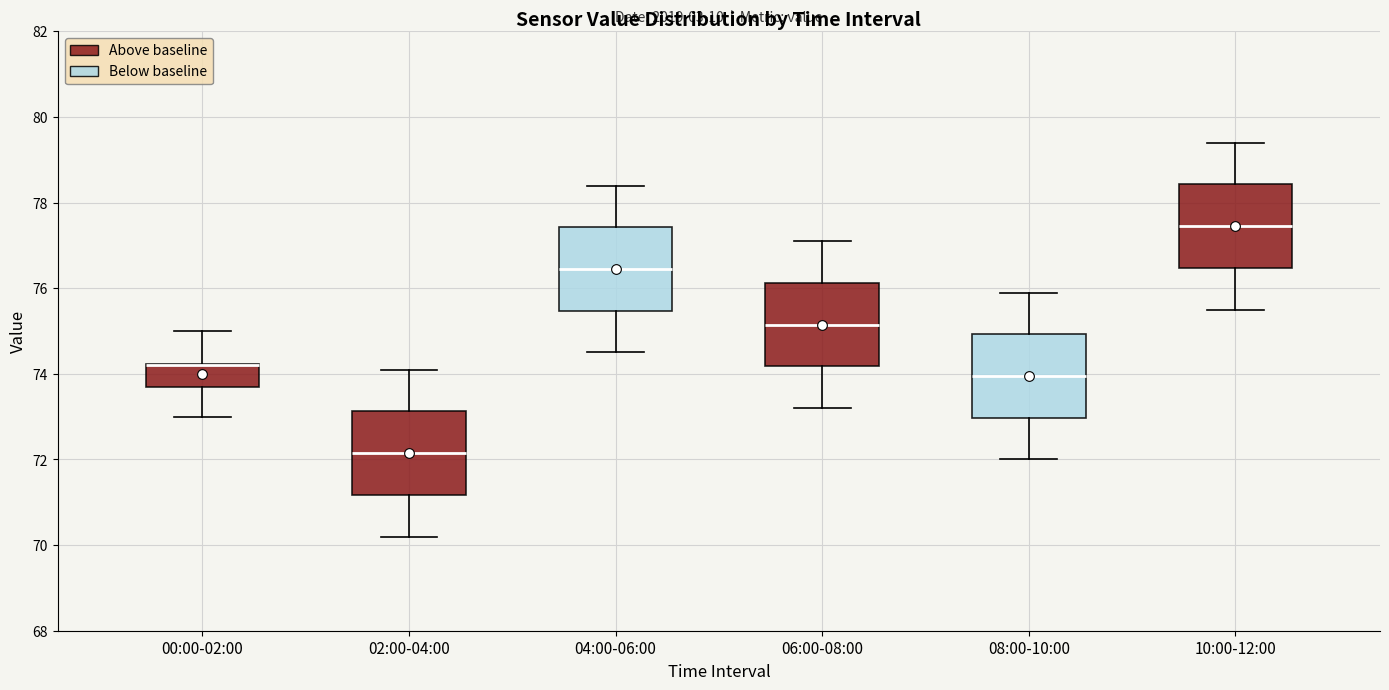

Reading left to right, transcribe this box plot: for each box, give where its median line is, the range the box spans, and where its two whiskers end, as read against the y-axis. The values are not printed on the chart, so give them approximately, as read against the axis.

00:00-02:00: median 74.2 (drawn on the box's upper edge), box 73.8 to 74.2, whiskers 73.0 to 75.0
02:00-04:00: median 72.2, box 71.2 to 73.2, whiskers 70.2 to 74.2
04:00-06:00: median 76.4, box 75.4 to 77.4, whiskers 74.6 to 78.4
06:00-08:00: median 75.2, box 74.2 to 76.2, whiskers 73.2 to 77.2
08:00-10:00: median 74.0, box 73.0 to 75.0, whiskers 72.0 to 76.0
10:00-12:00: median 77.4, box 76.4 to 78.4, whiskers 75.6 to 79.4